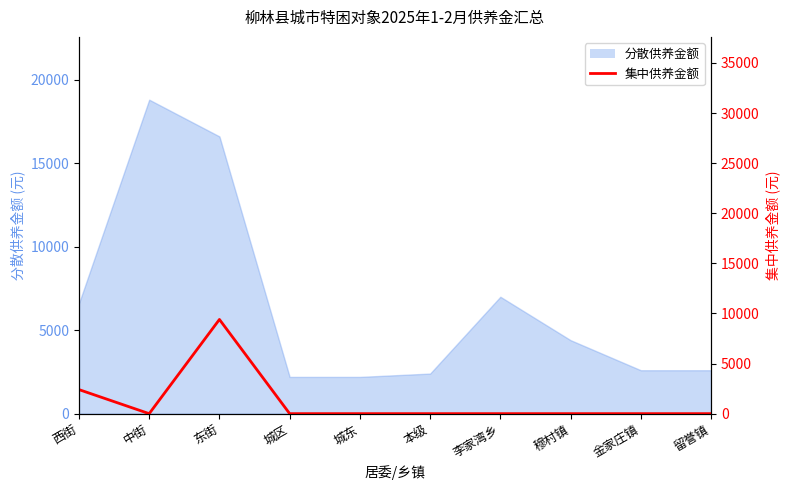

Reading right to left, what are all the values shown in this chart?

0	0	0	0	0	0	0	9400	0	2400